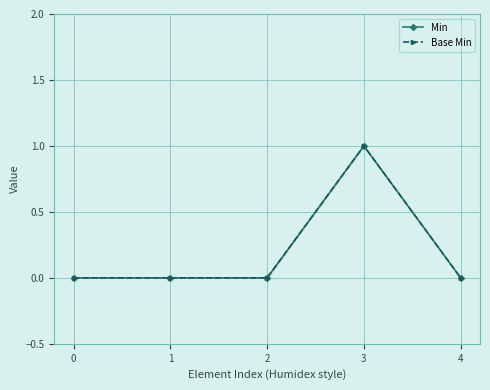

True or false: Min has a value of 0 at 4.

False